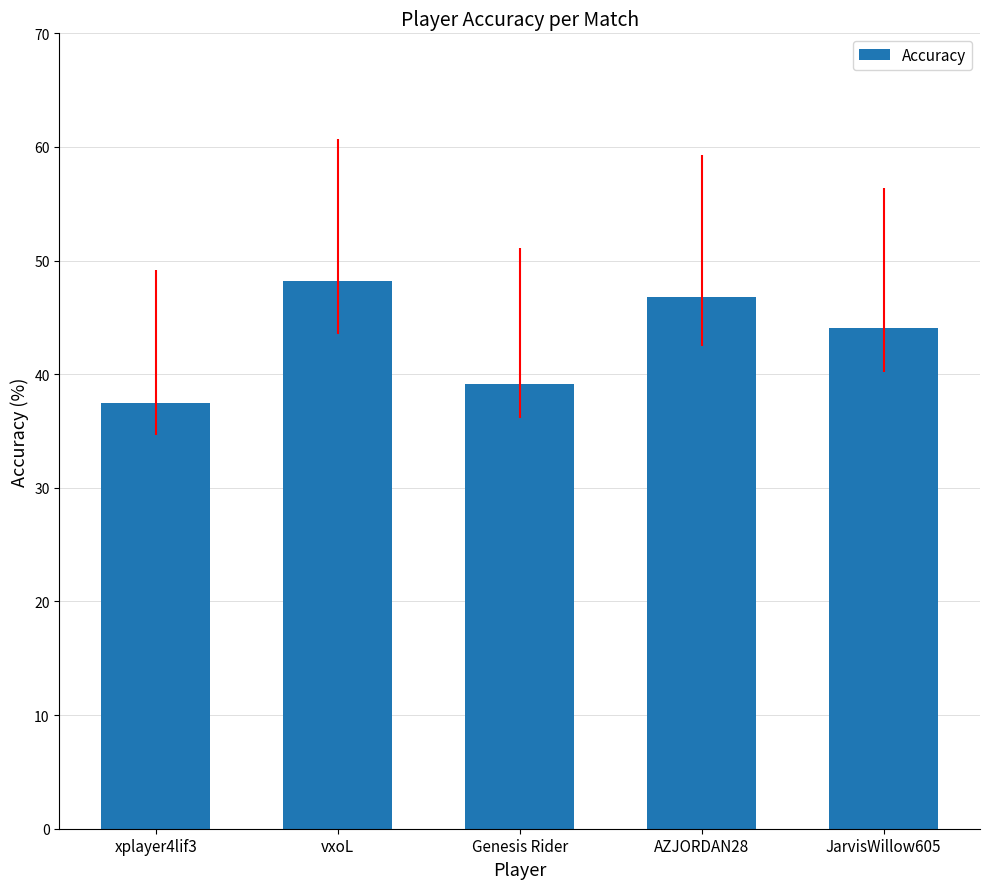

At which label is the value closest to 42?

JarvisWillow605